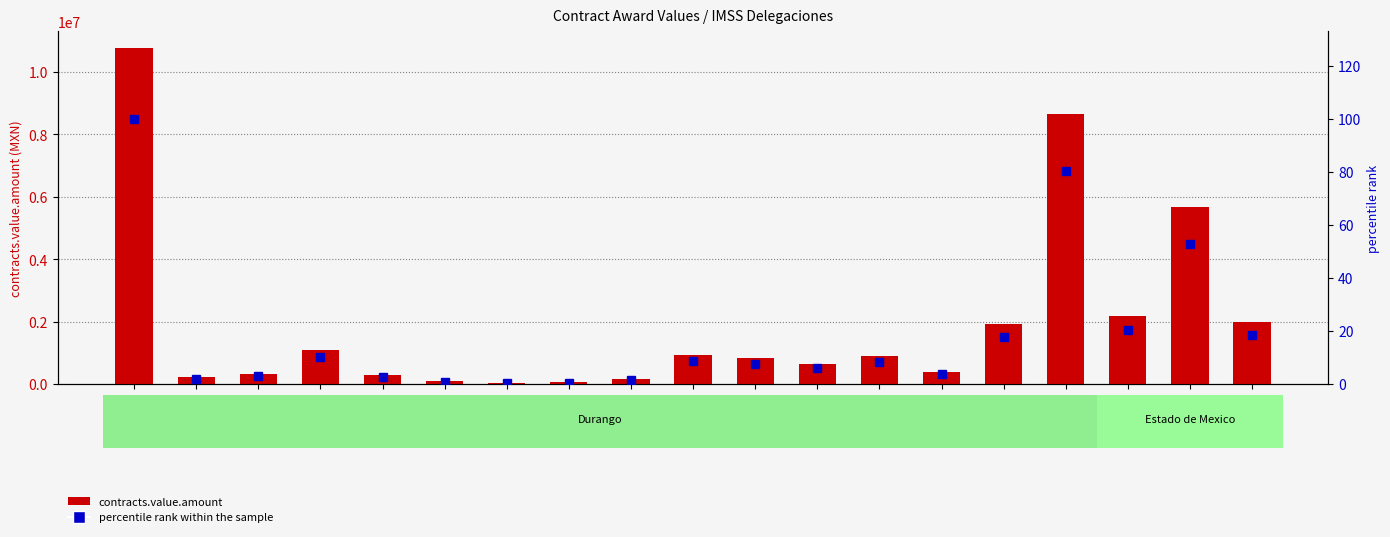

How many series are shown in this chart?

2